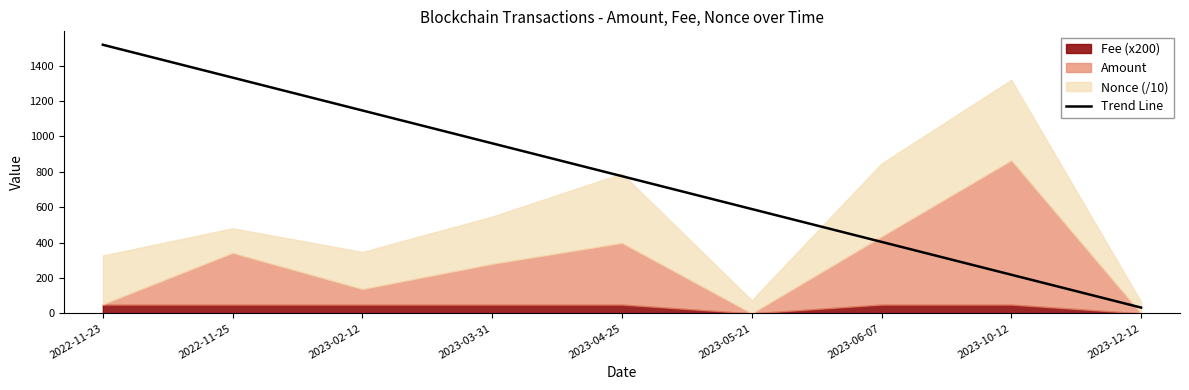

What is the maximum value shown in the chart?

1517.9